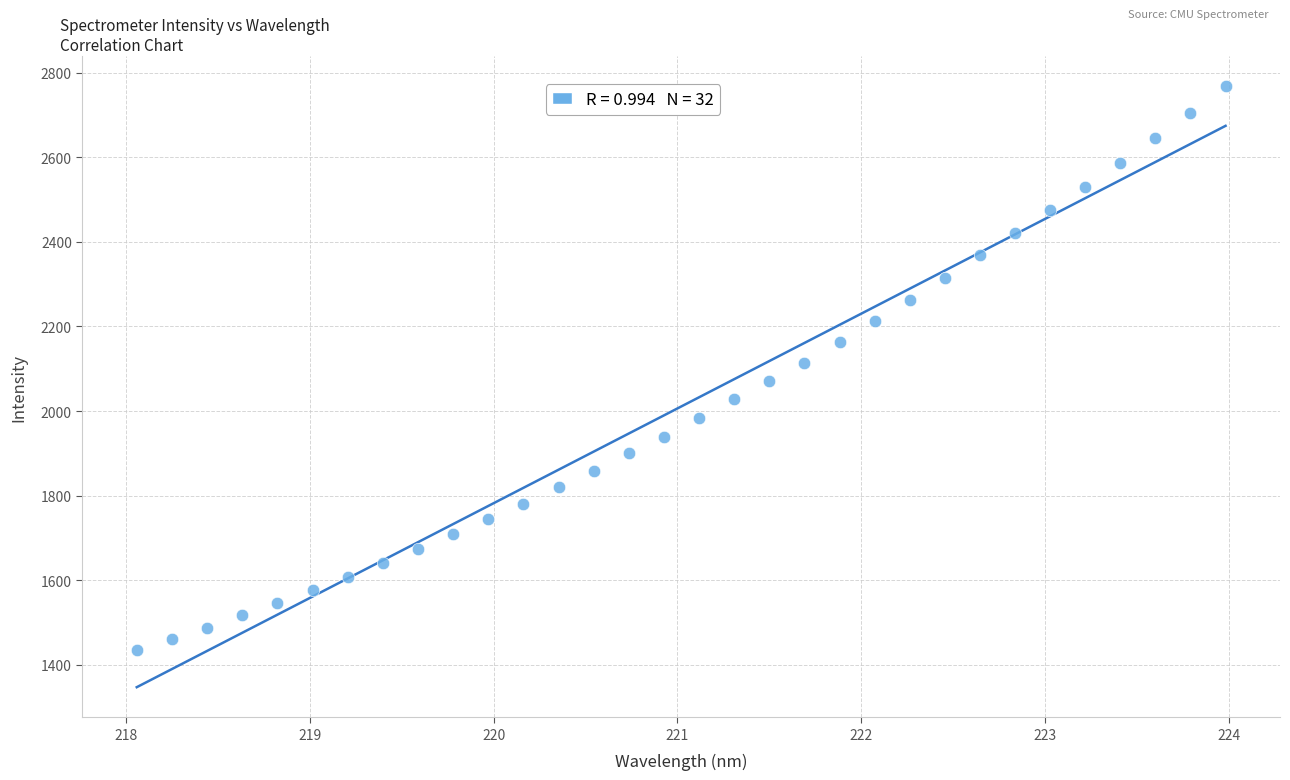

What is the range of Y values (max minus min)?

1332.7